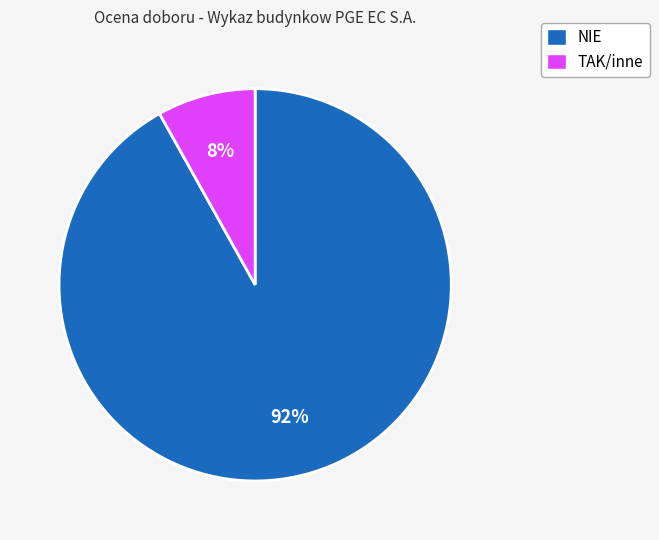

What is the largest slice in the pie chart?

NIE